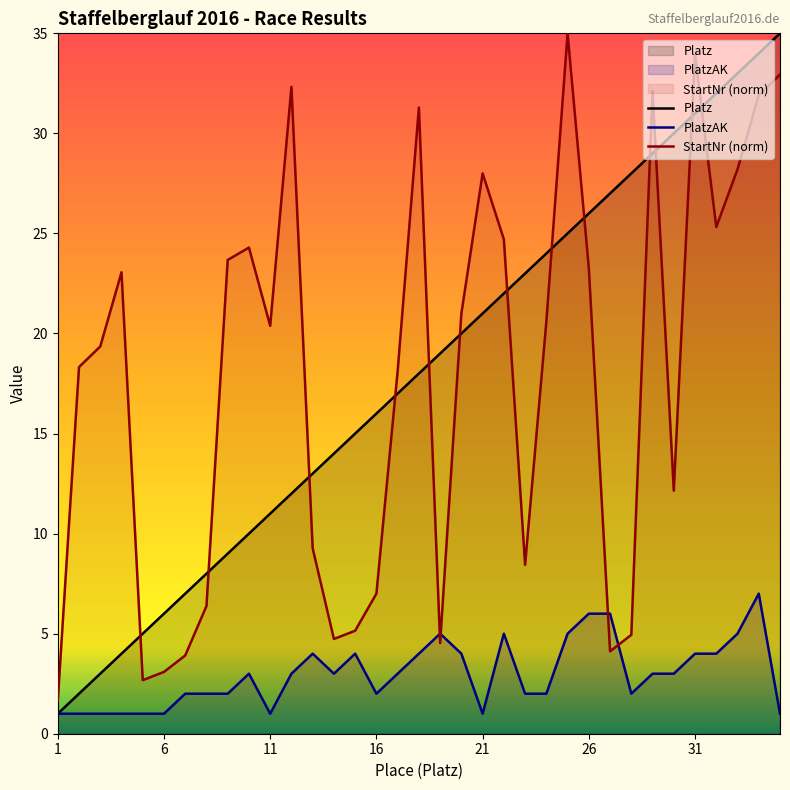

What is the total value across all series at 1?

3.6